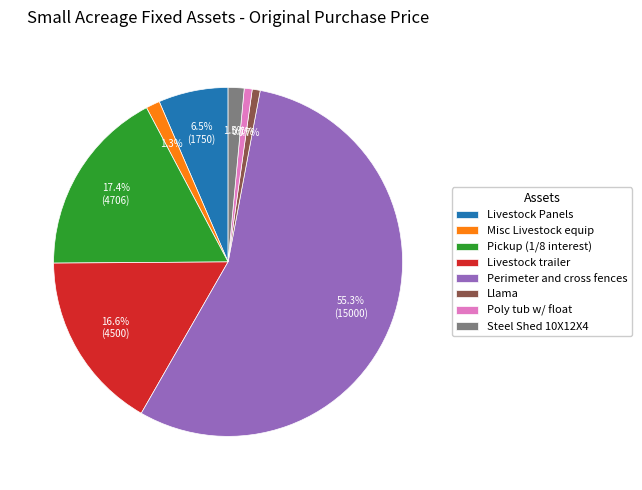

Which has a higher value, Perimeter and cross fences or Livestock trailer?

Perimeter and cross fences